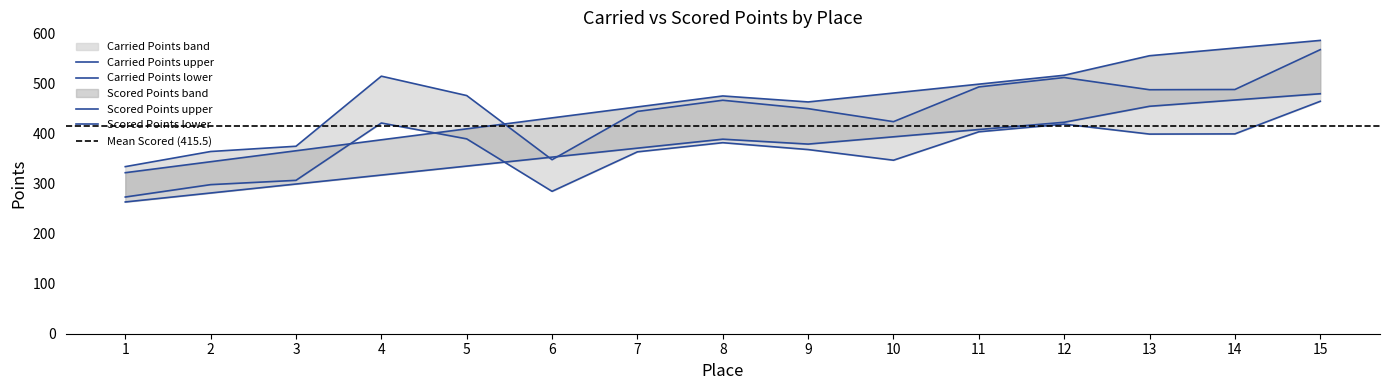

Count the number of data series in this chart.

2